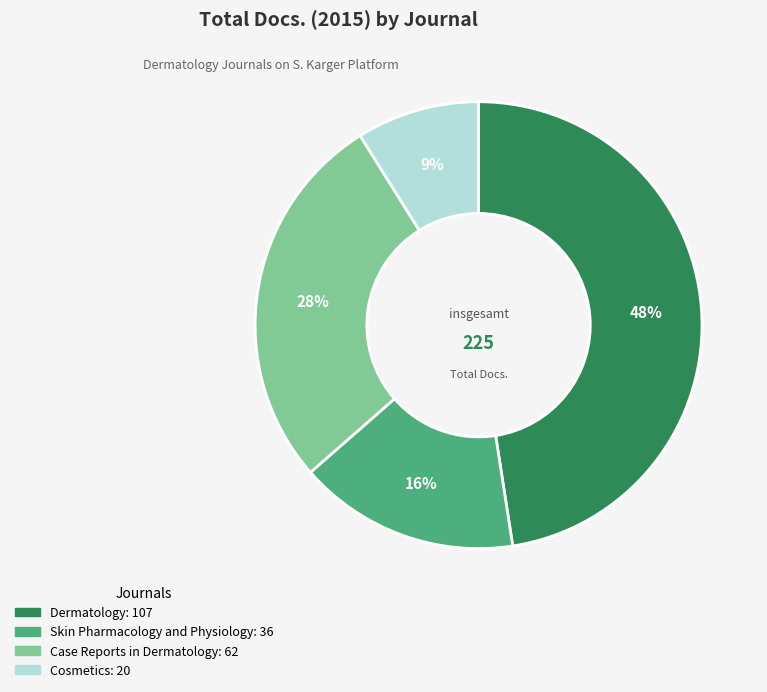

Is there any slice that represents more than half of the pie?

No